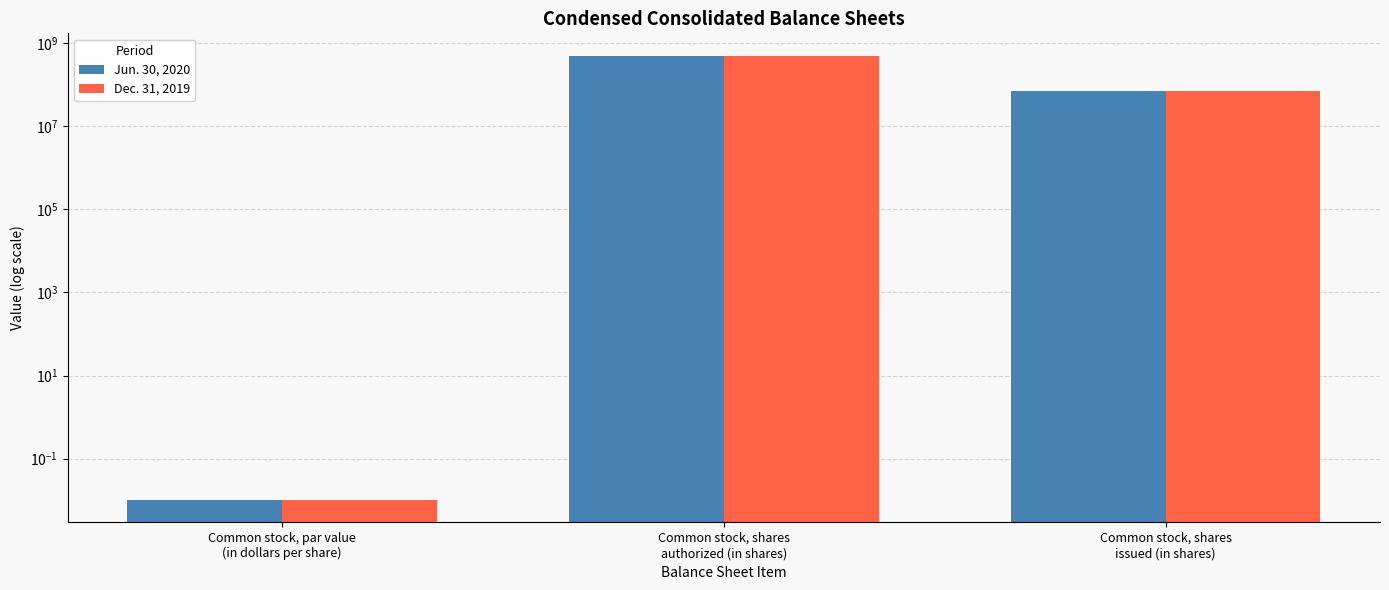

At how many categories does at least one series exceed 61236141?

2